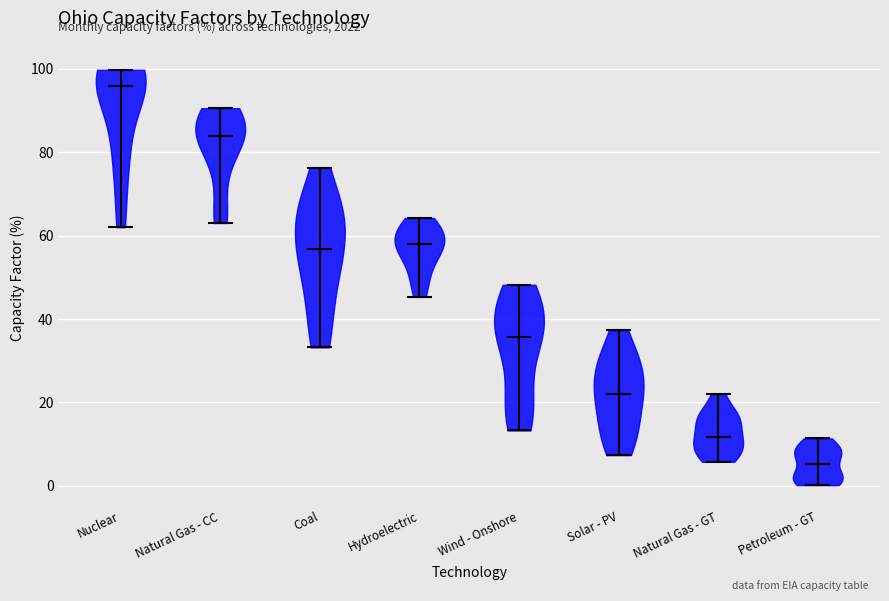

Where does the median line of the violin for Solar - PV sit on the y-axis? The values are not printed on the chart, so give them approximately, as read against the axis.

22